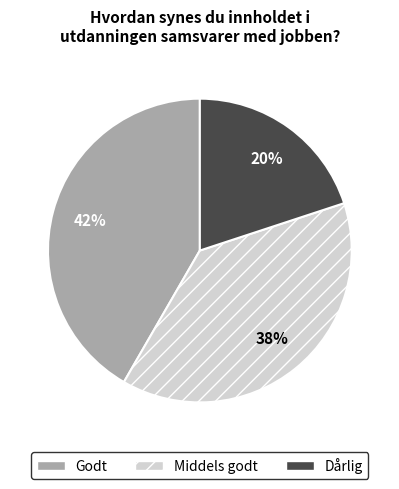

To the nearest percent, what is the difference between the Middels godt and Dårlig slice percentages?

18%